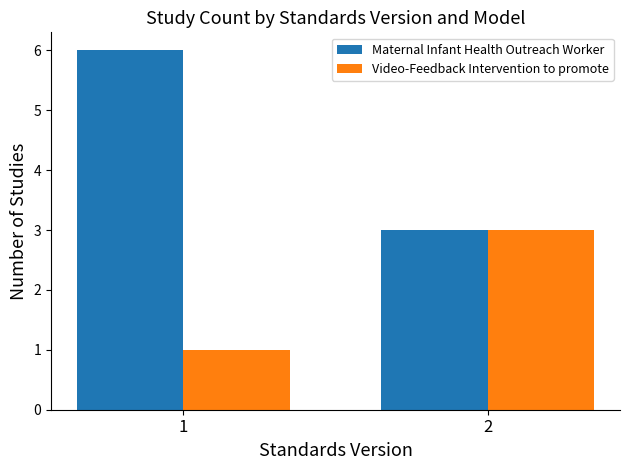

What is the smallest value displayed?

1